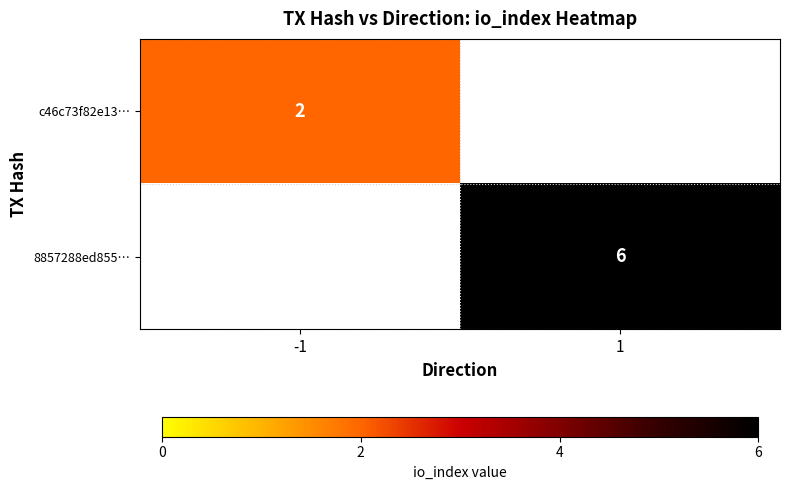

Is it true that c46c73f82e13… equals 2 at -1?

True